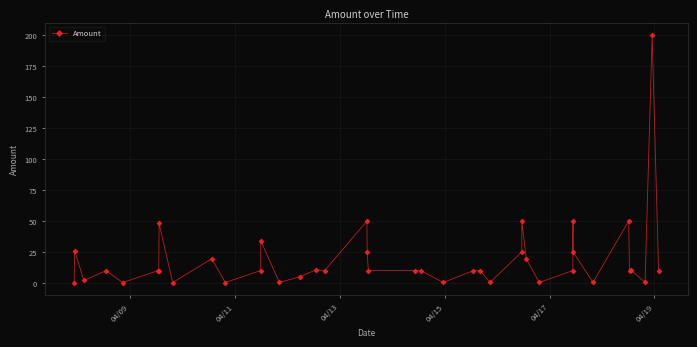

Is it true that the value at 04/11 is 15.5?

False